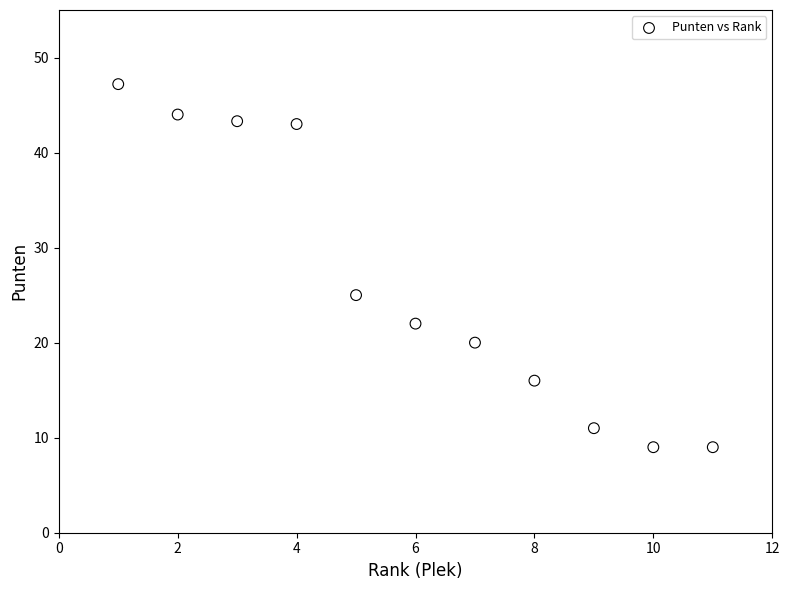

What is the average X value?

6.0